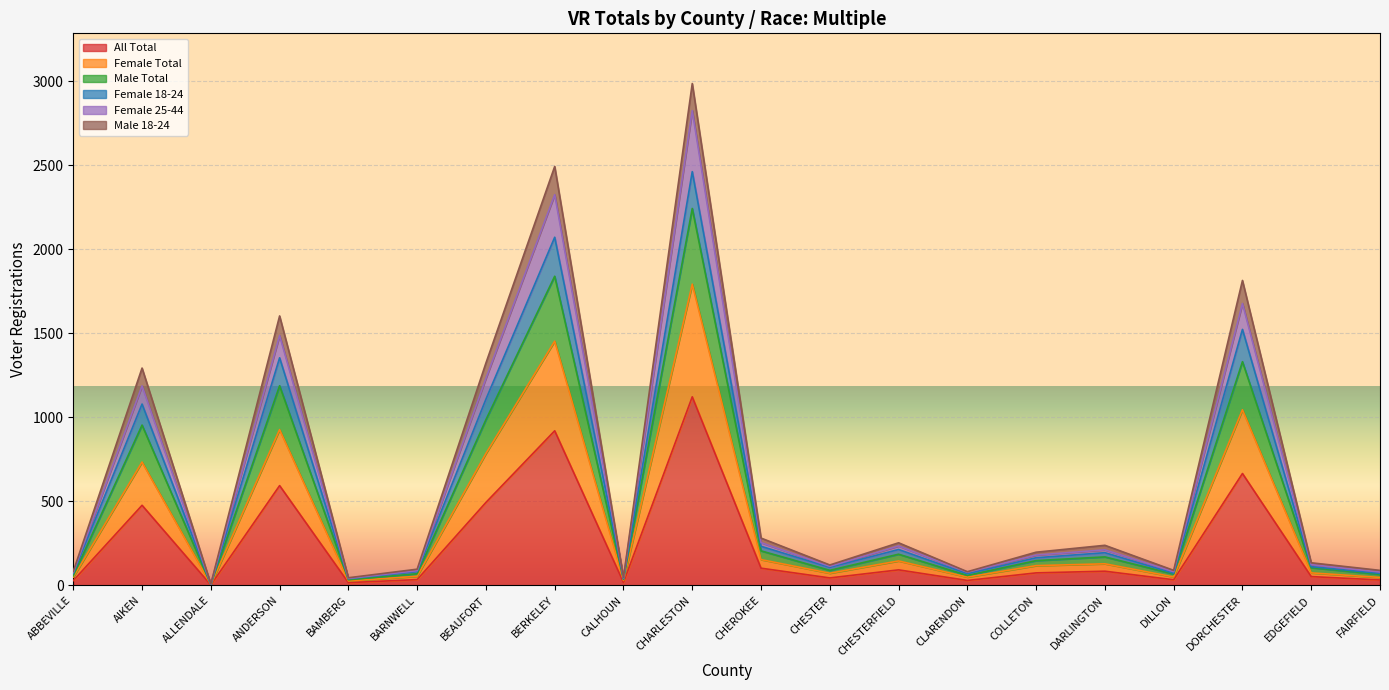

How many interior local valleys does the All Total series have?

6